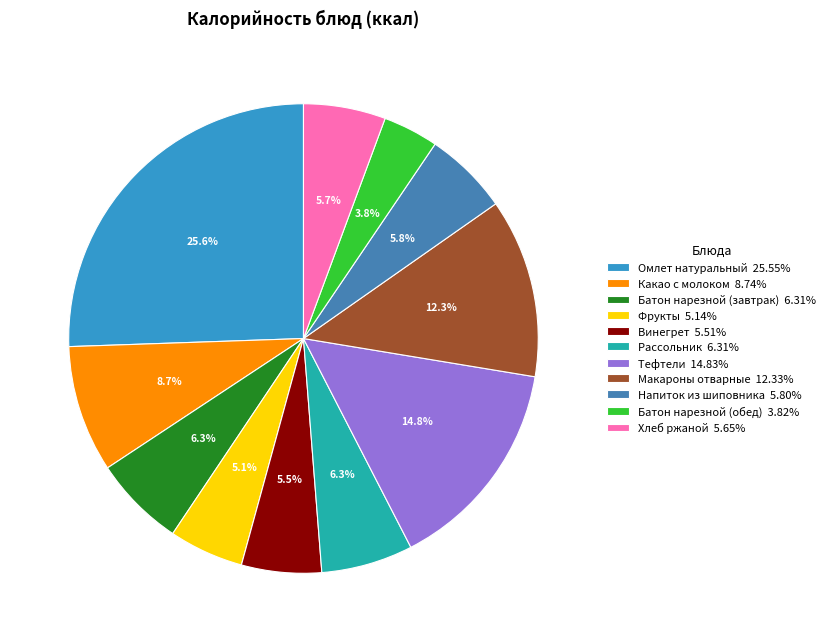

Combined, do Батон нарезной (завтрак) and Тефтели account for over 50%?

No